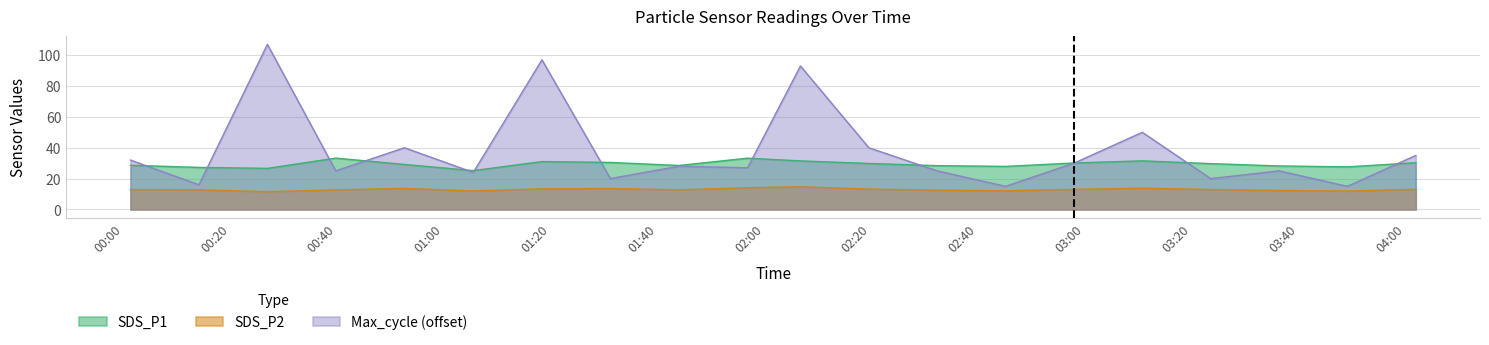

True or false: Max_cycle_norm has a value of 58.4 at 2021/11/21 01:18:22.

False